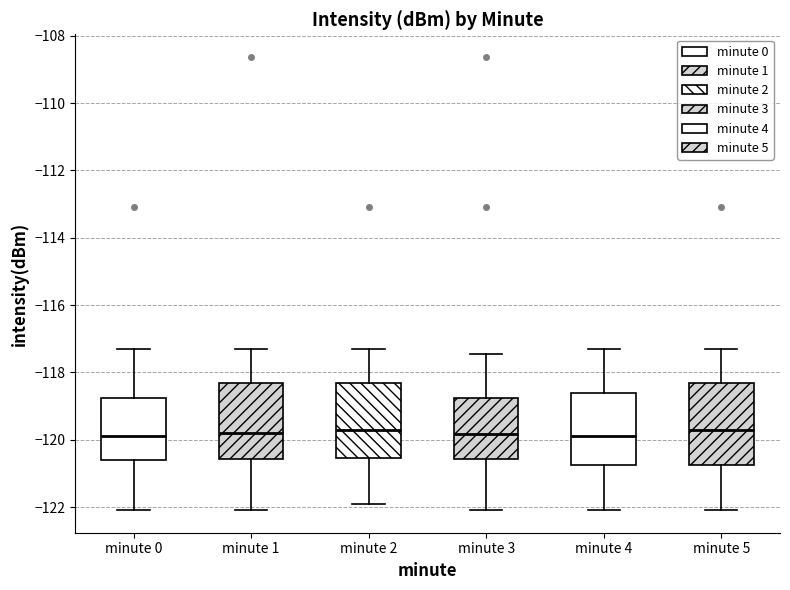

Reading left to right, transcribe this box plot: for each box, give where its median line is, the range the box spans, and where its two whiskers end, as read against the y-axis. The values are not printed on the chart, so give them approximately, as read against the axis.

minute 0: median -119.8, box -120.6 to -118.8, whiskers -122.0 to -117.4
minute 1: median -119.8, box -120.6 to -118.4, whiskers -122.0 to -117.4
minute 2: median -119.8, box -120.6 to -118.4, whiskers -122.0 to -117.4
minute 3: median -119.8, box -120.6 to -118.8, whiskers -122.0 to -117.4
minute 4: median -119.8, box -120.8 to -118.6, whiskers -122.0 to -117.4
minute 5: median -119.8, box -120.8 to -118.4, whiskers -122.0 to -117.4